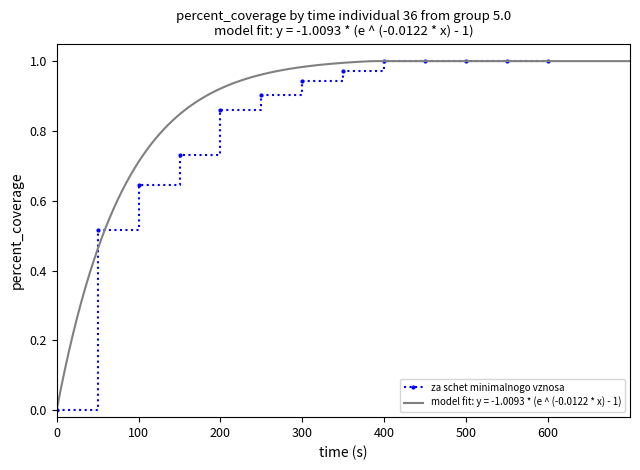

True or false: za schet minimalnogo vznosa has more than 2 points higher than both neighbors.

False